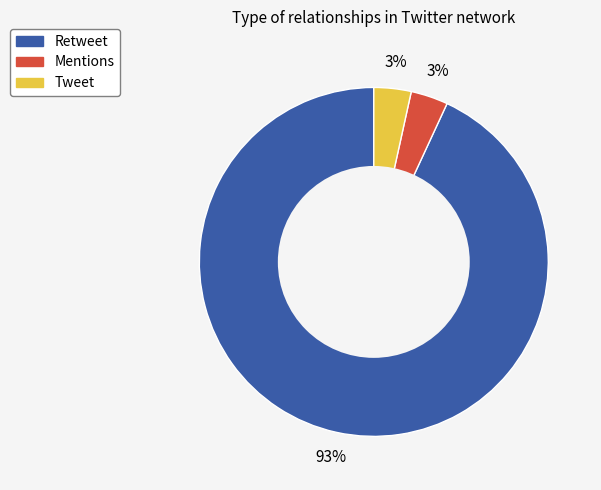

What is the largest slice in the pie chart?

Retweet